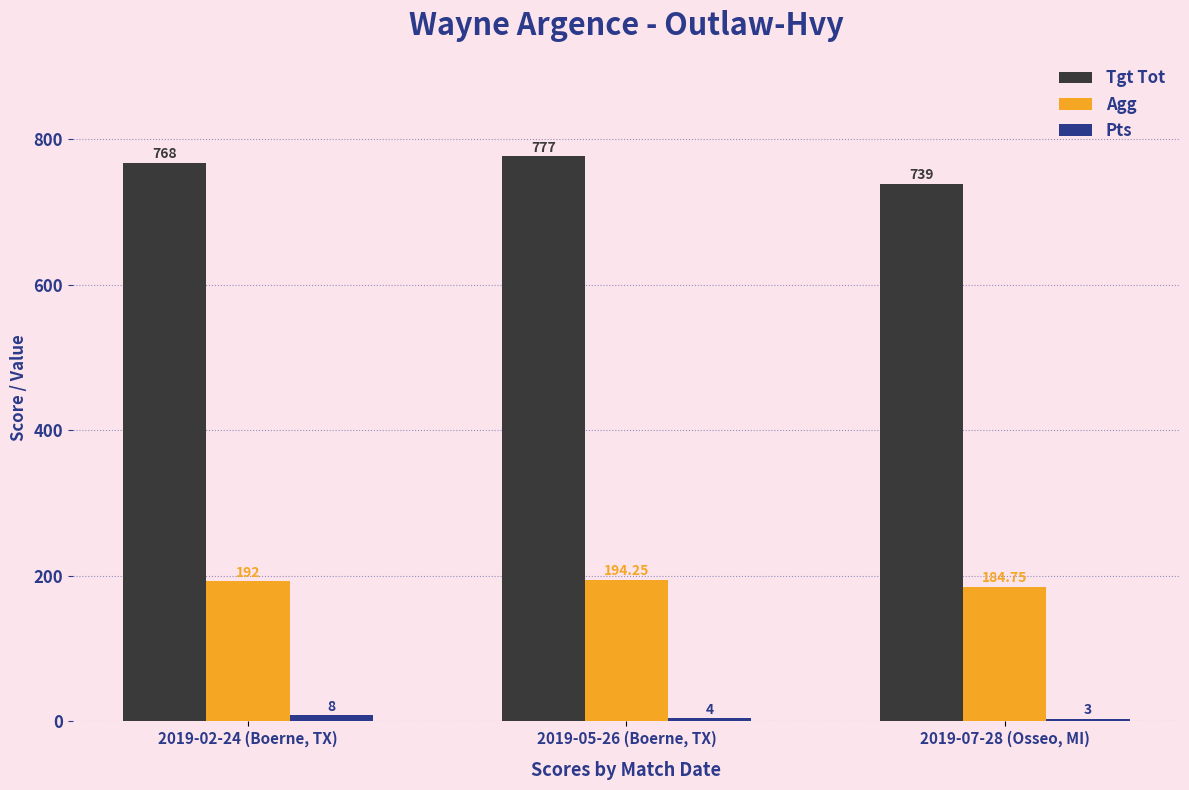

Rank the categories by Agg value from lowest to highest.

2019-07-28 (Osseo, MI), 2019-02-24 (Boerne, TX), 2019-05-26 (Boerne, TX)